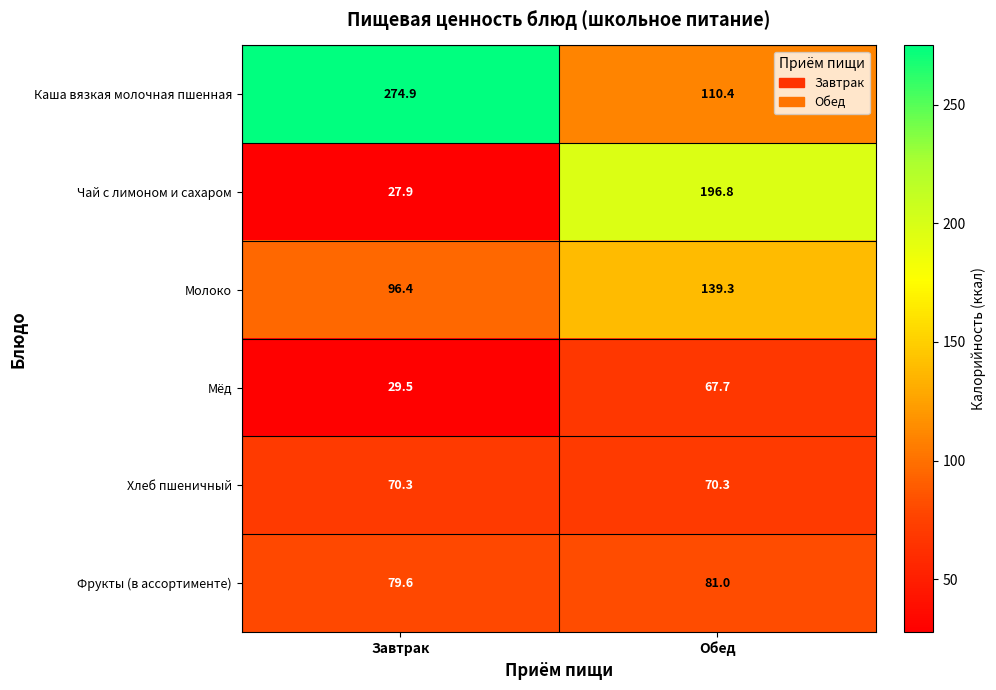

True or false: Чай с лимоном и сахаром has a value of 196.8 at Обед.

True